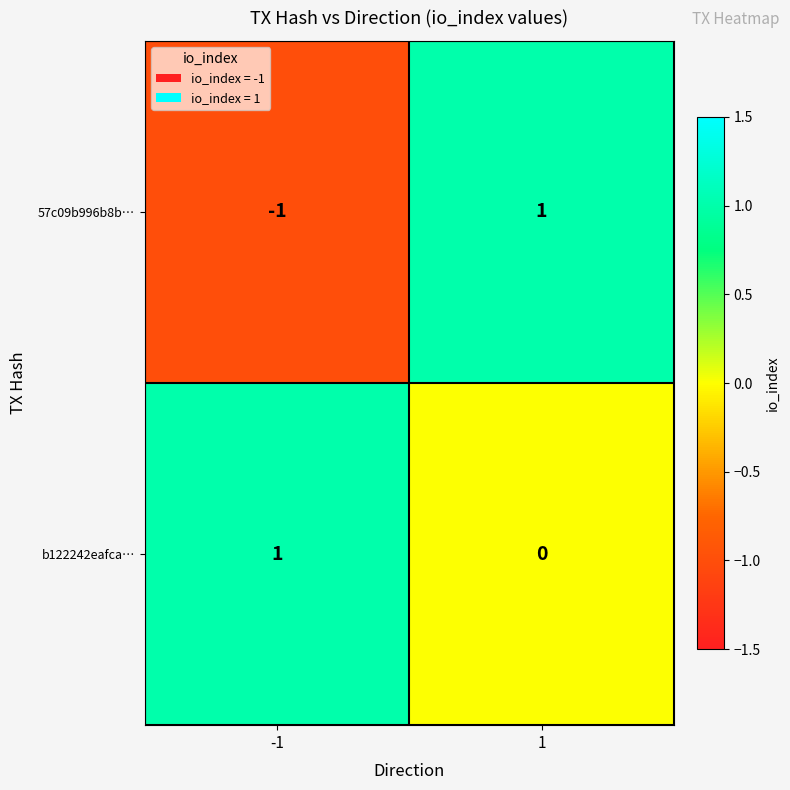

Which series has the largest total across all categories?

b122242eafca…